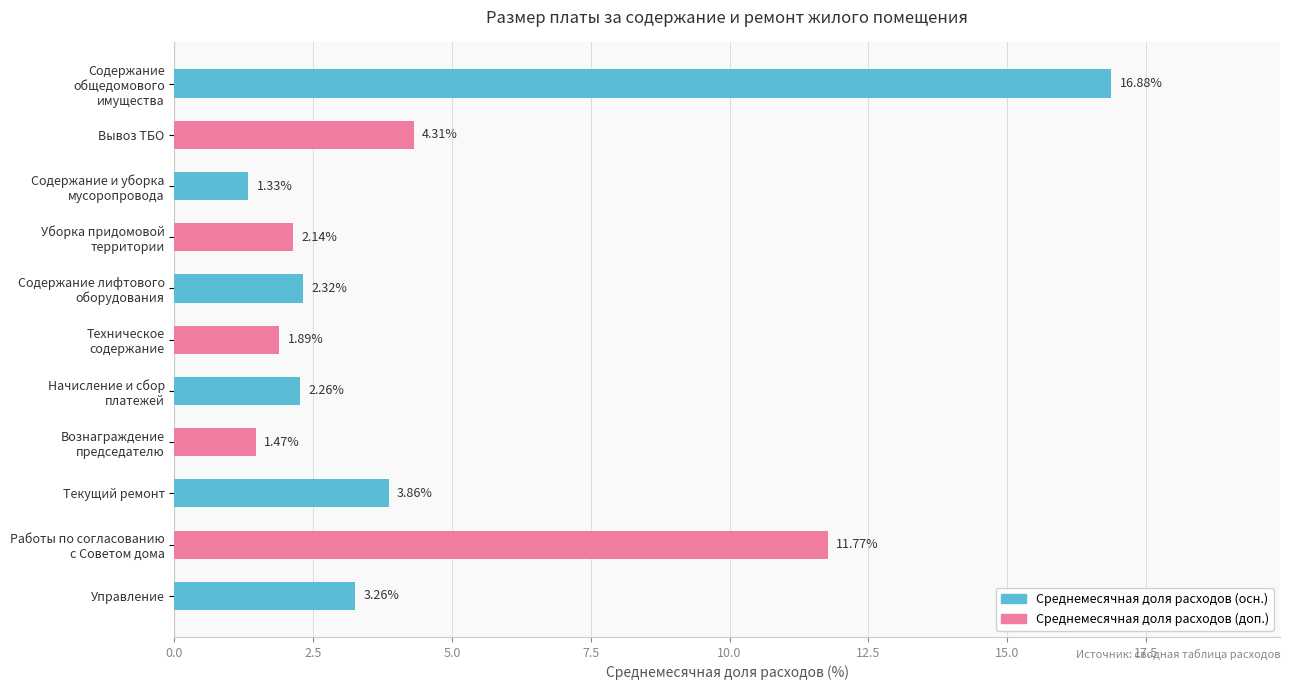

Between Работы по согласованию
с Советом дома and Вознаграждение
председателю, which is larger?

Работы по согласованию
с Советом дома